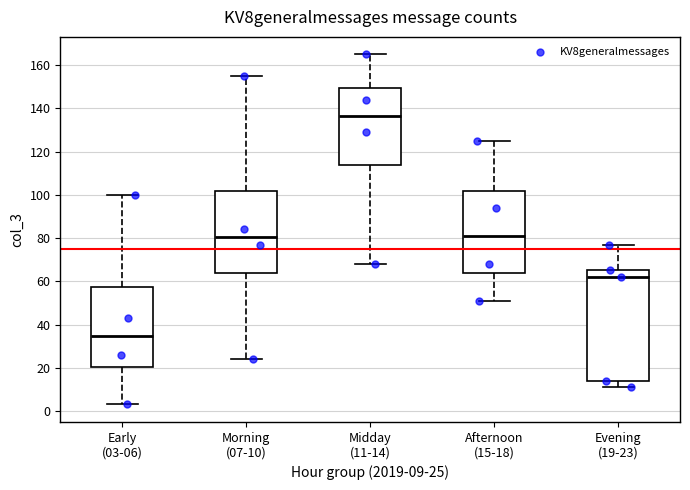

Comparing the boxes themselves (not the whiskers), which one is the tallest?

Evening (19-23)